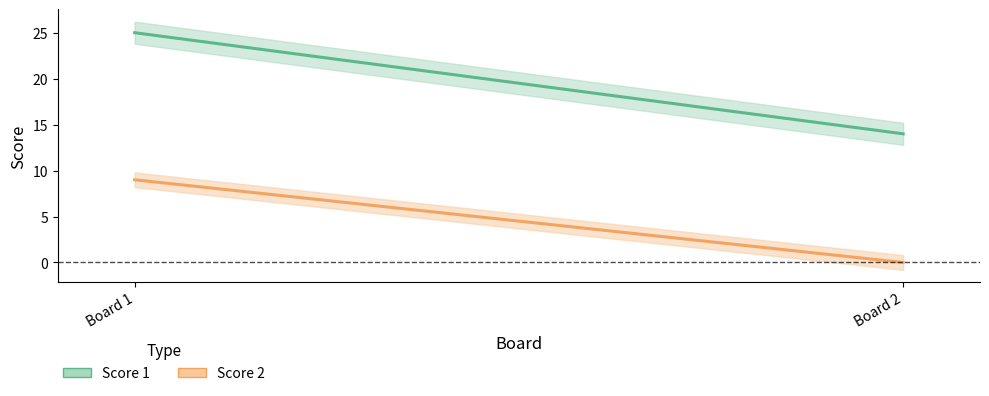

At which label is Score 2 closest to 4?

2